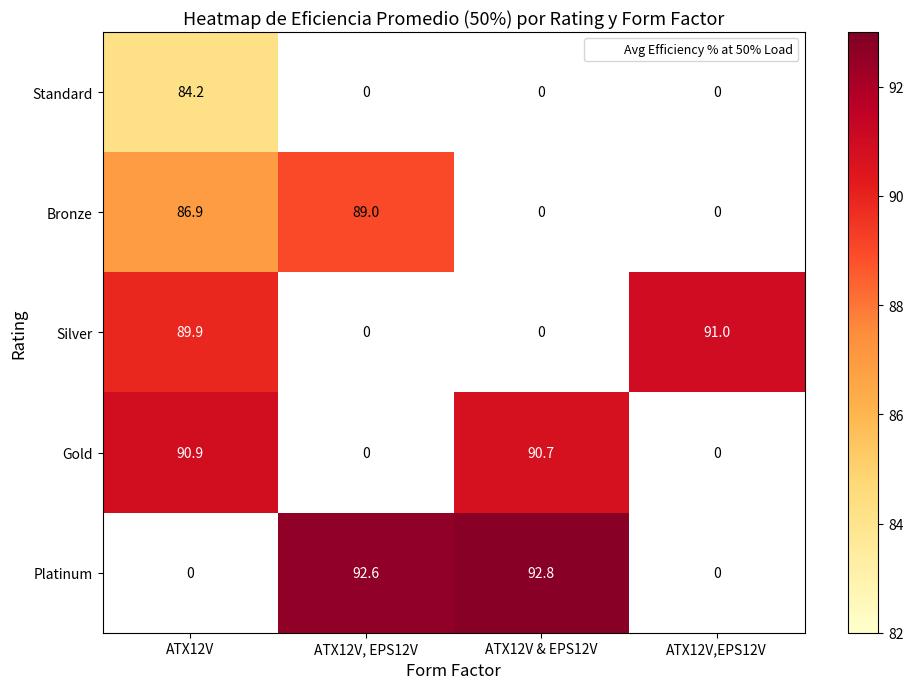

How many positive values does the Bronze series have?

2